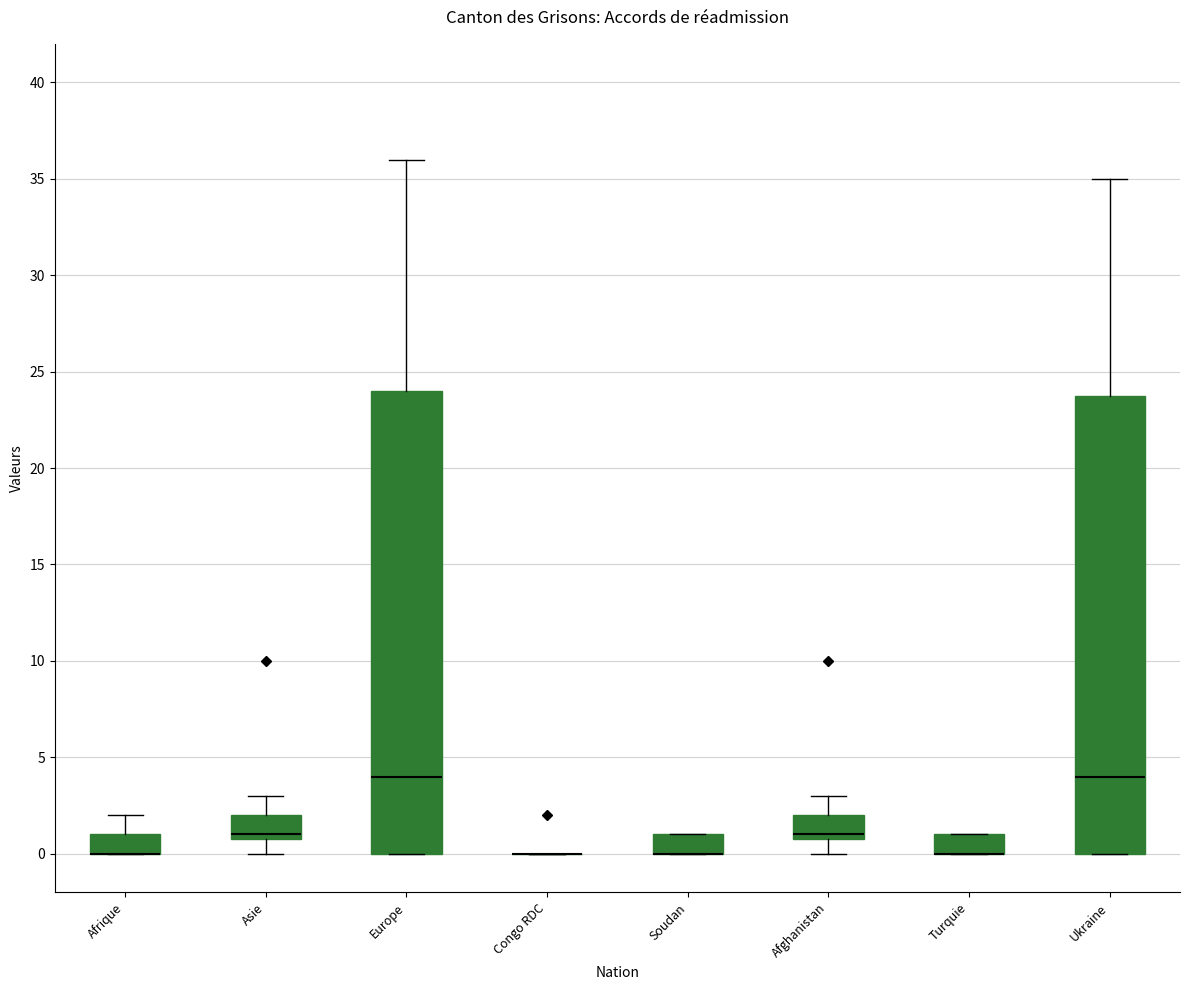

Reading left to right, read every box against the y-axis: the position of its median line, the range the box covers, and the ends of its whiskers. The values are not printed on the chart, so give them approximately, as read against the axis.

Afrique: median 0 (drawn on the box's lower edge), box 0 to 1, whiskers 0 to 2
Asie: median 1 (just above the box's lower edge), box 1 to 2, whiskers 0 to 3
Europe: median 4, box 0 to 24, whiskers 0 to 36
Congo RDC: box collapsed to a line at 0, whiskers 0 to 0
Soudan: median 0 (drawn on the box's lower edge), box 0 to 1, whiskers 0 to 1
Afghanistan: median 1 (just above the box's lower edge), box 1 to 2, whiskers 0 to 3
Turquie: median 0 (drawn on the box's lower edge), box 0 to 1, whiskers 0 to 1
Ukraine: median 4, box 0 to 24, whiskers 0 to 35